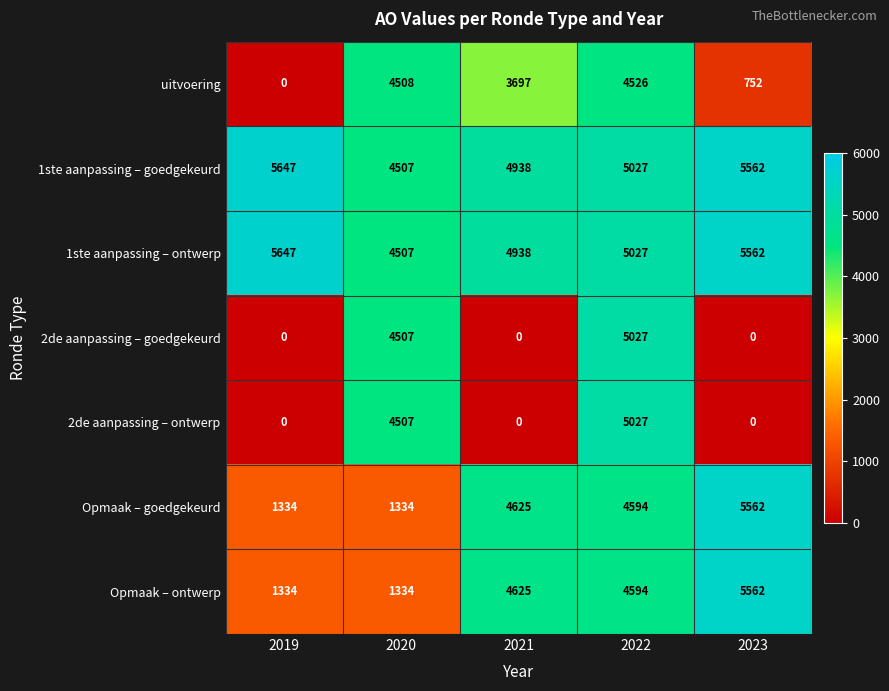

At how many categories does at least one series exceed 2304?

5